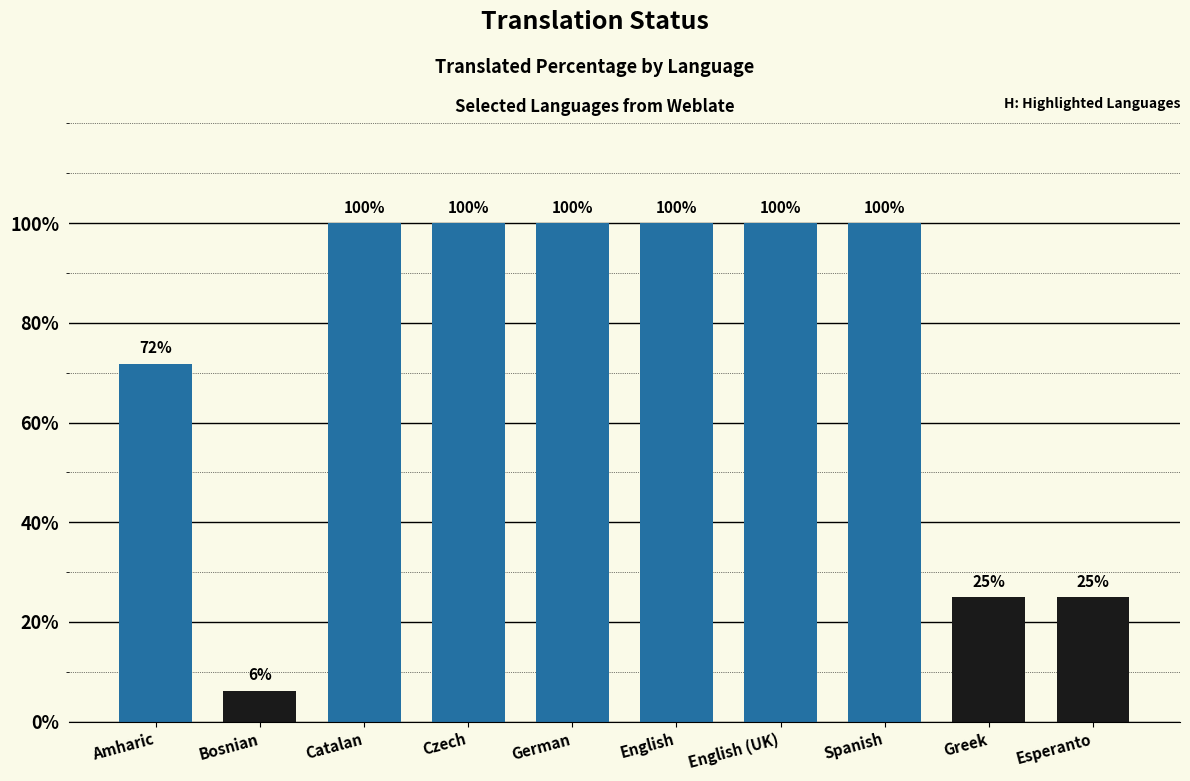

Reading left to right, extract all data points from this chart.

71.8	6.2	100.0	100.0	100.0	100.0	100.0	100.0	25.0	25.0